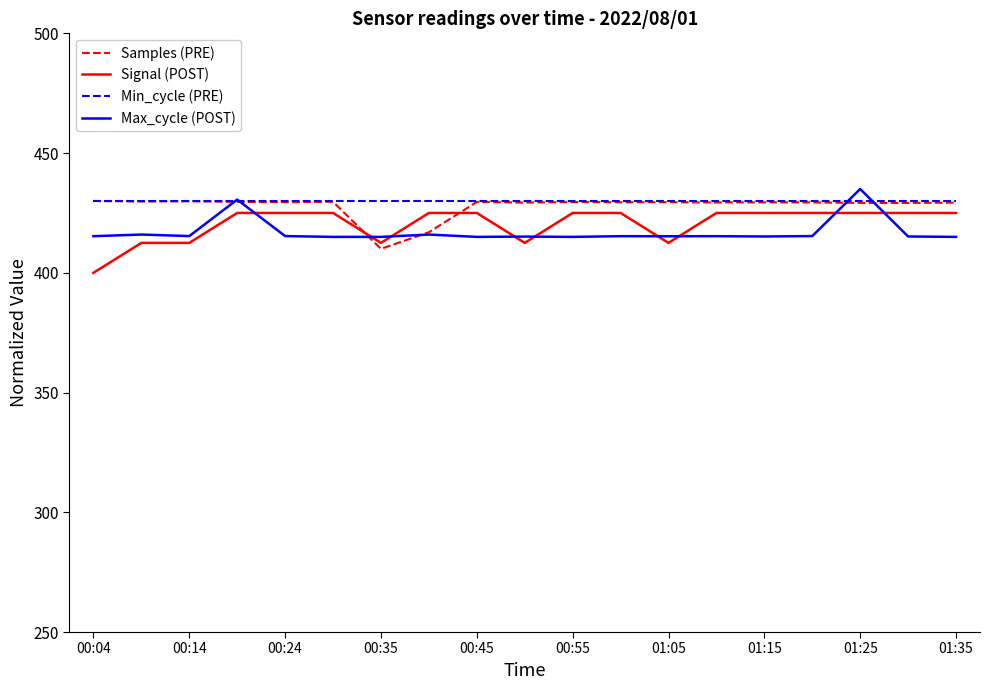

True or false: Max_cycle (POST) and Signal (POST) intersect in this chart.

True